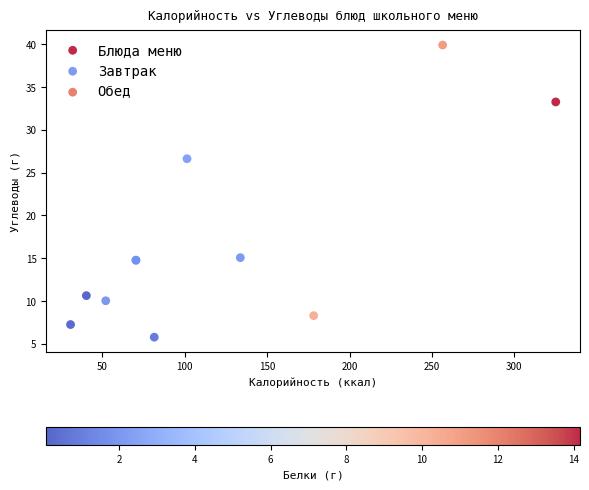

What Y value in the scatter plot is closest to 22?

26.6